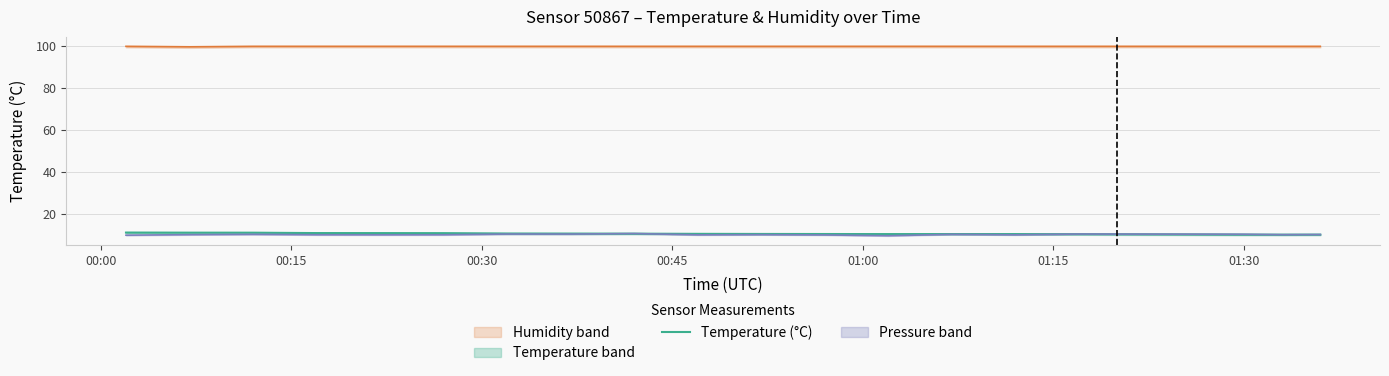

How many points are lower than both their immediate neighbors (excluding endpoints)?

2